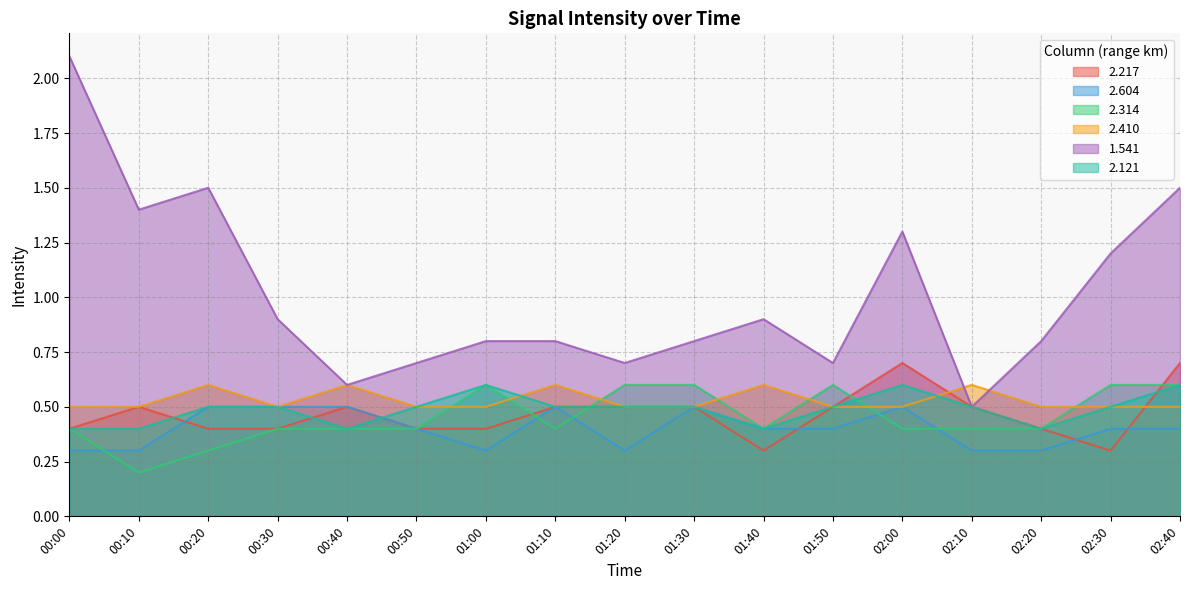

What is the difference between the 2.314 values at 02:30 and 00:40?

0.2